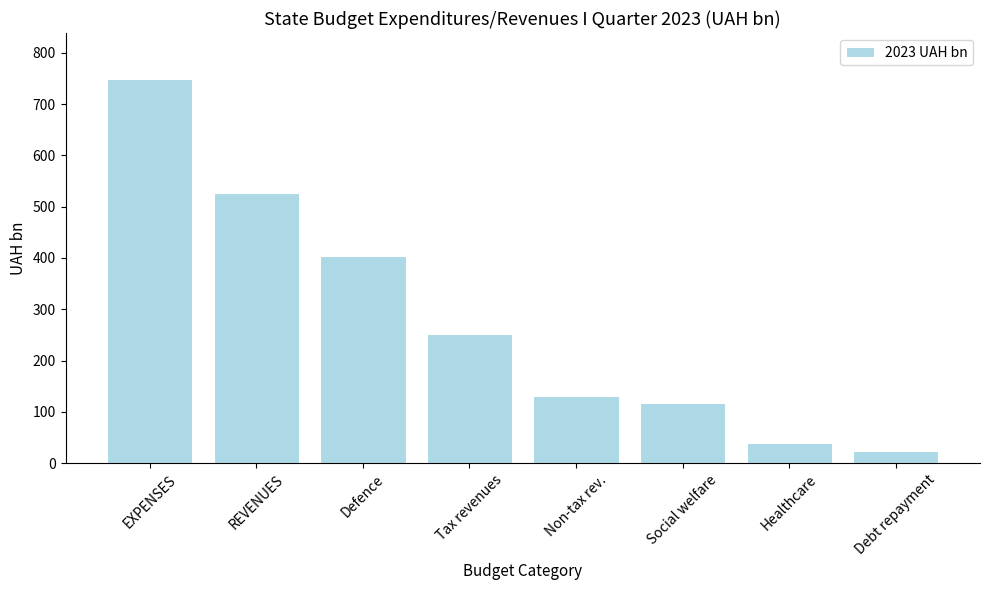

How many bars are there in total?

8